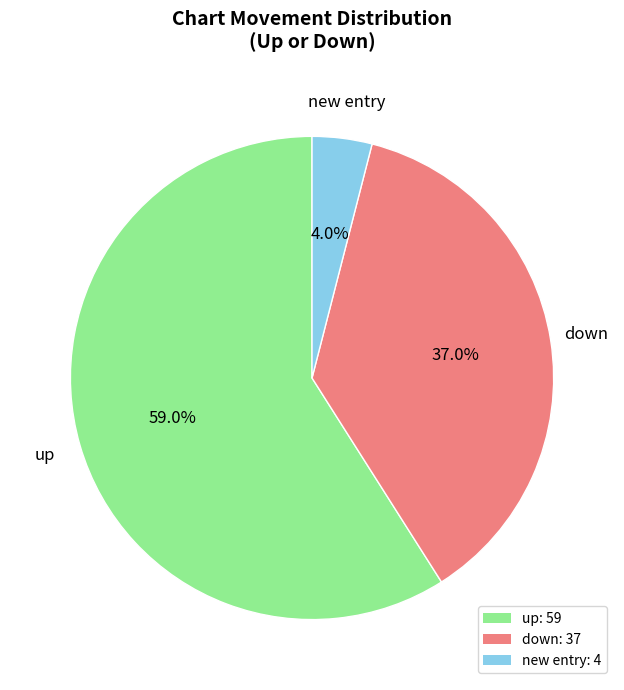

Does any single category account for the majority?

Yes